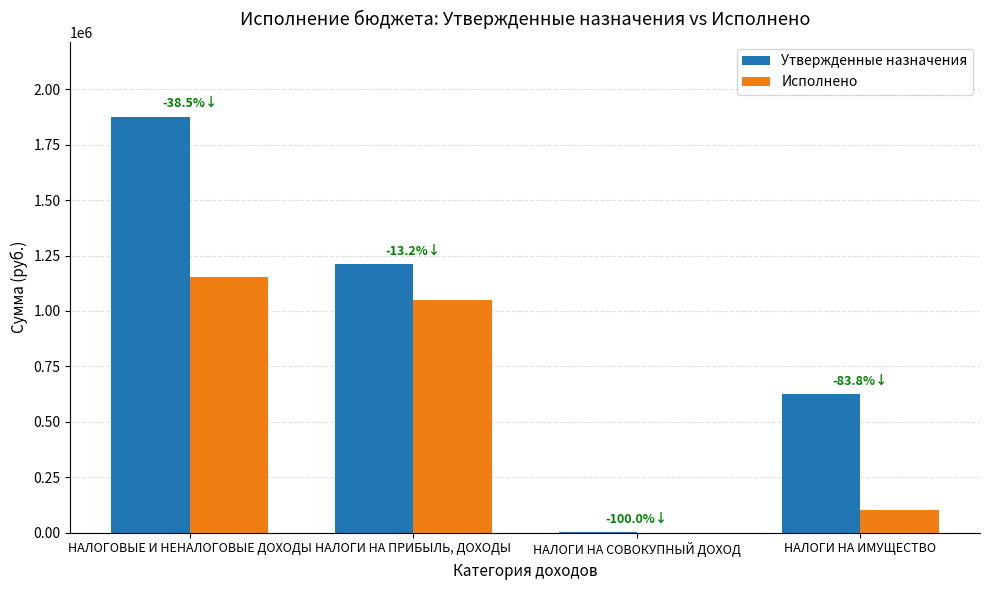

How many distinct data groups are displayed?

2